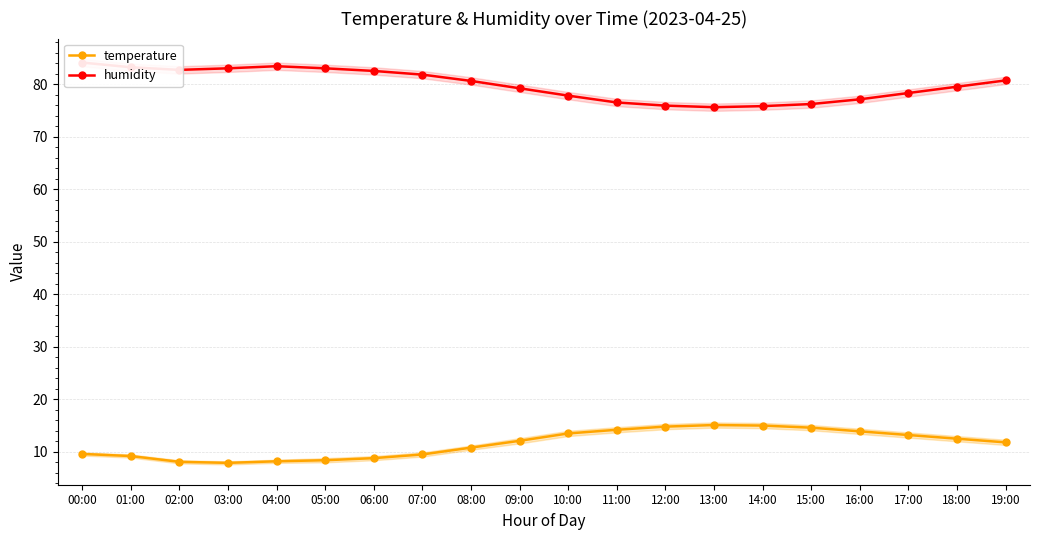

What is the total value across all series at 18:00?

92.0